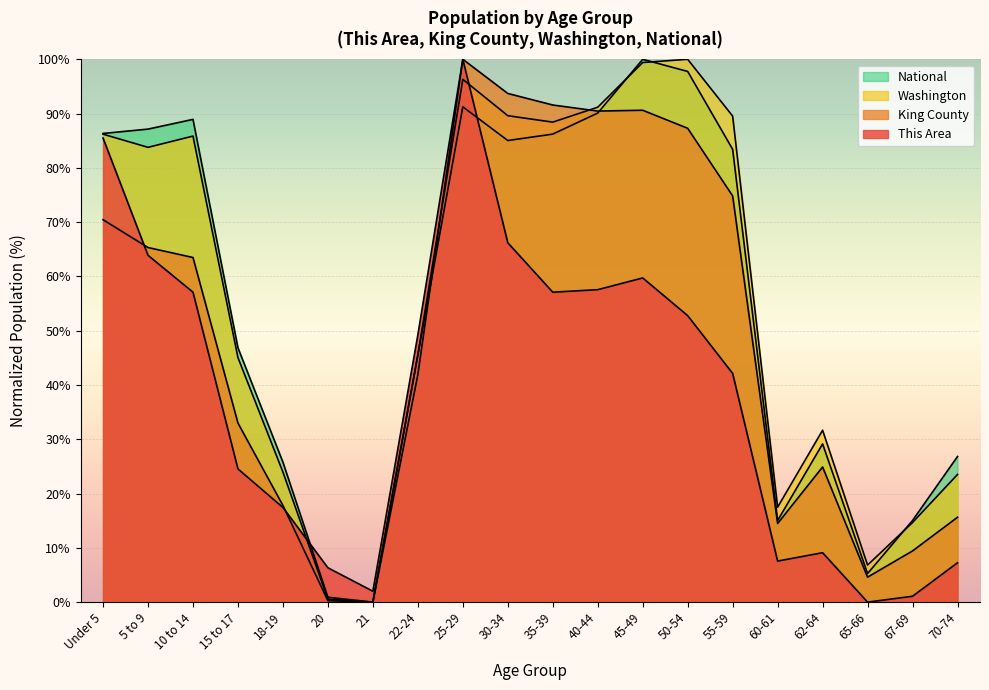

At which category is the sum across all series the highest?

25-29